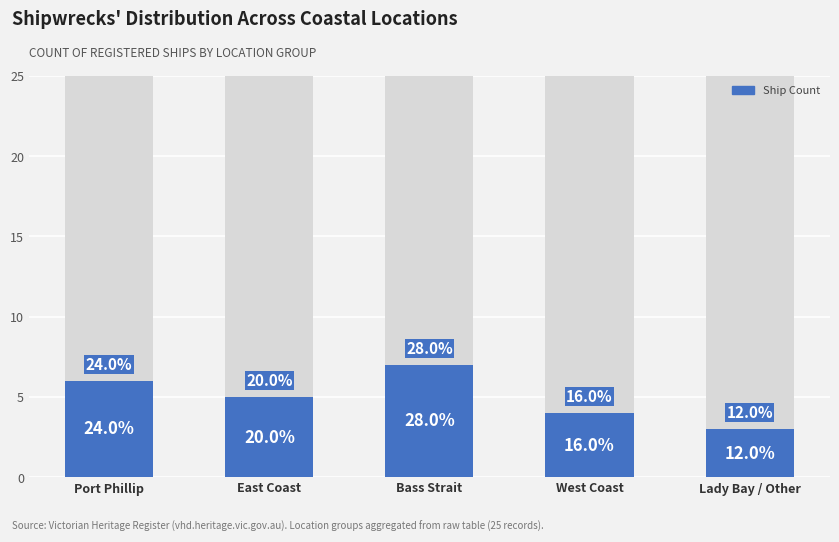

What is the change in value from Port Phillip to Bass Strait?

+1